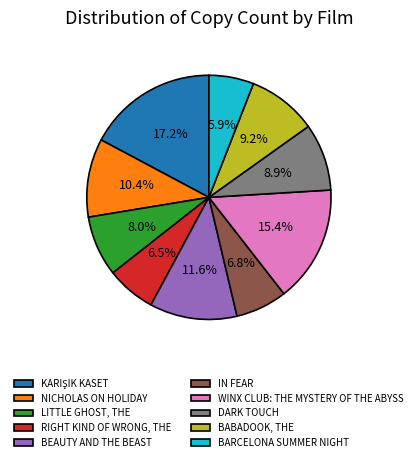

Is there any slice that represents more than half of the pie?

No